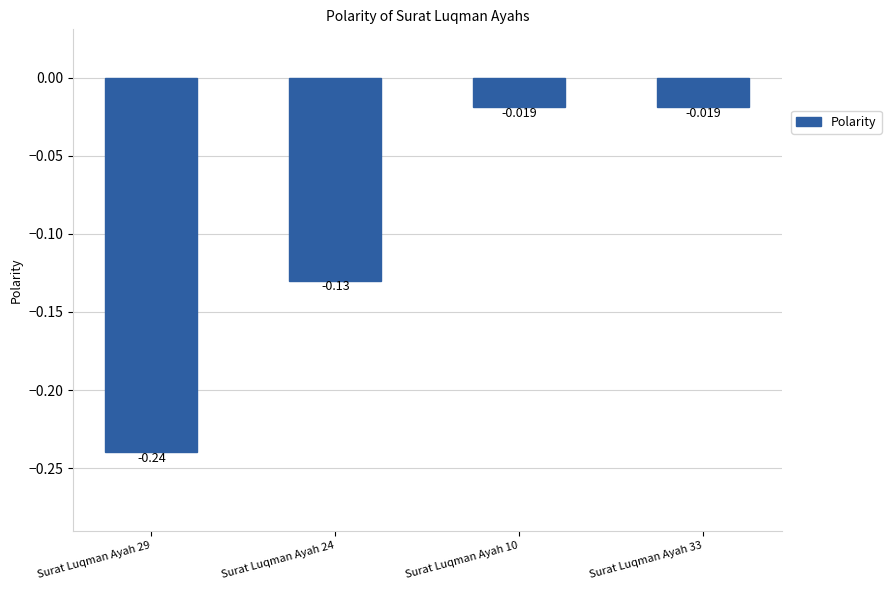

Between Surat Luqman Ayah 33 and Surat Luqman Ayah 24, which is larger?

Surat Luqman Ayah 33